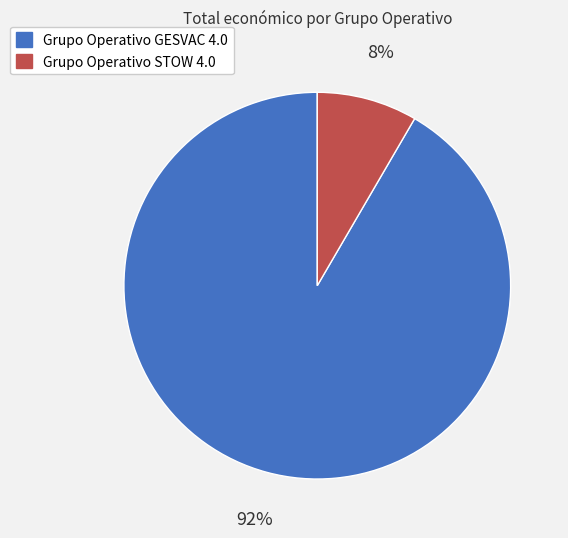

Is it true that Grupo Operativo GESVAC 4.0 is 86% of the pie?

False